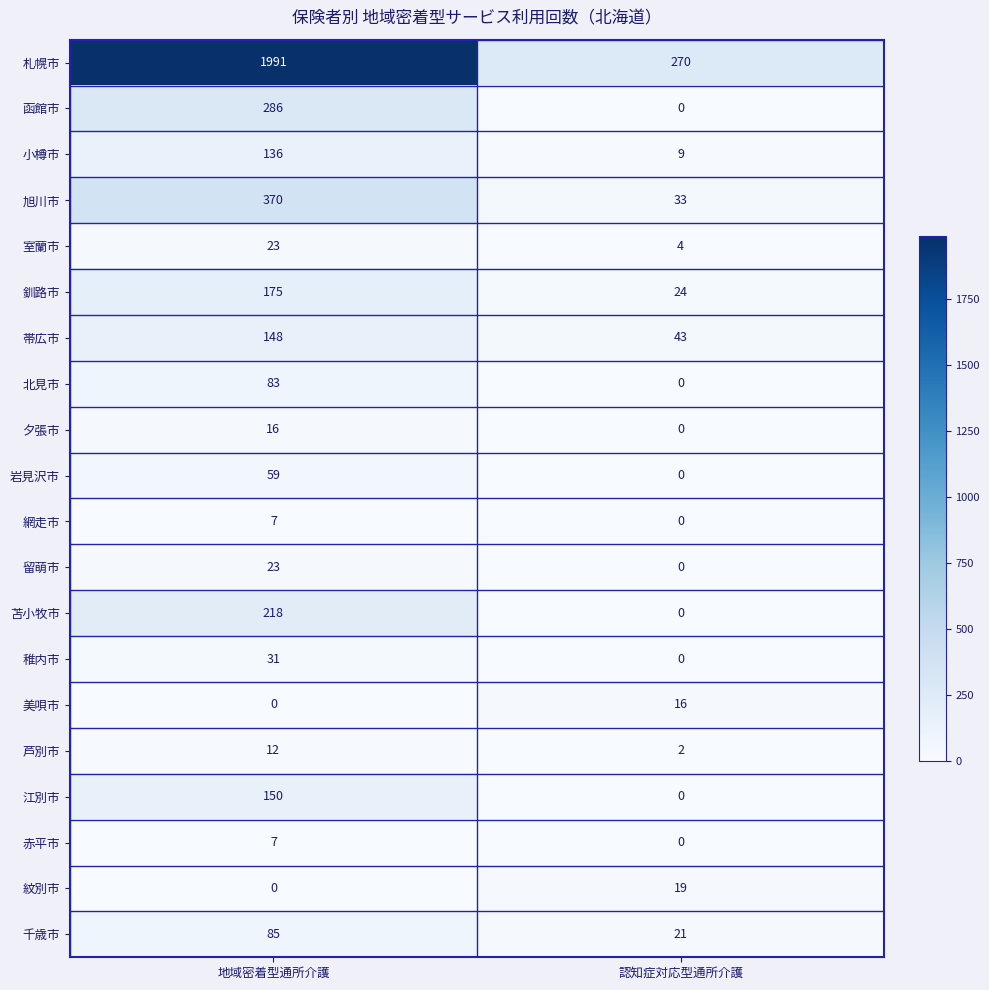

At which label is 紋別市 closest to 9?

地域密着型通所介護